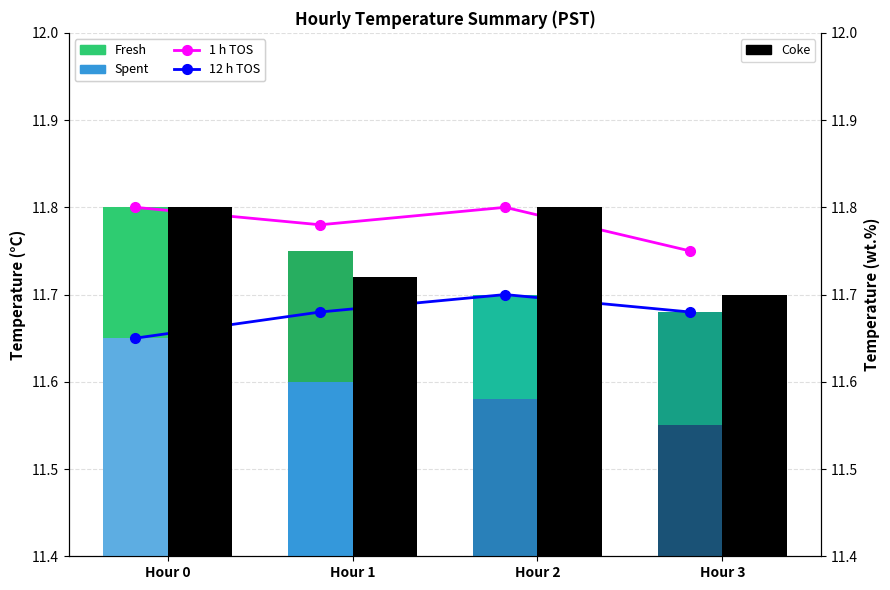

Which has a higher value, Hour 1 or Hour 2?

Hour 2